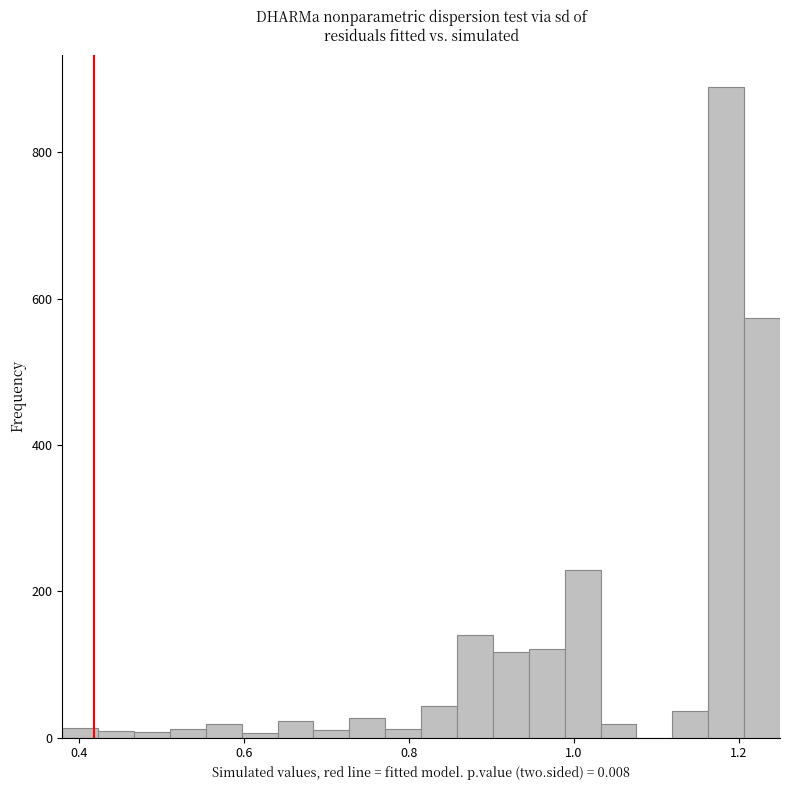

Read against the x-axis, roughly where is the centre of the tallest bar?

1.18